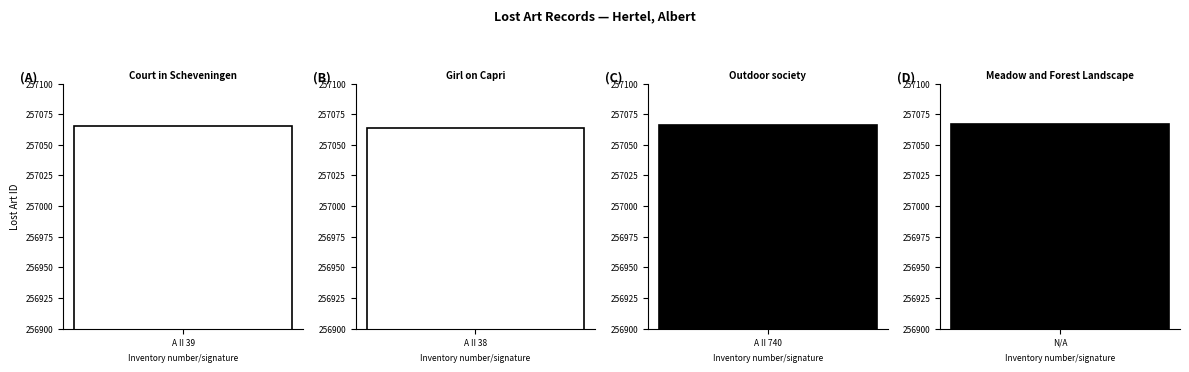

Rank the categories by value from highest to lowest.

N/A, A II 740, A II 39, A II 38